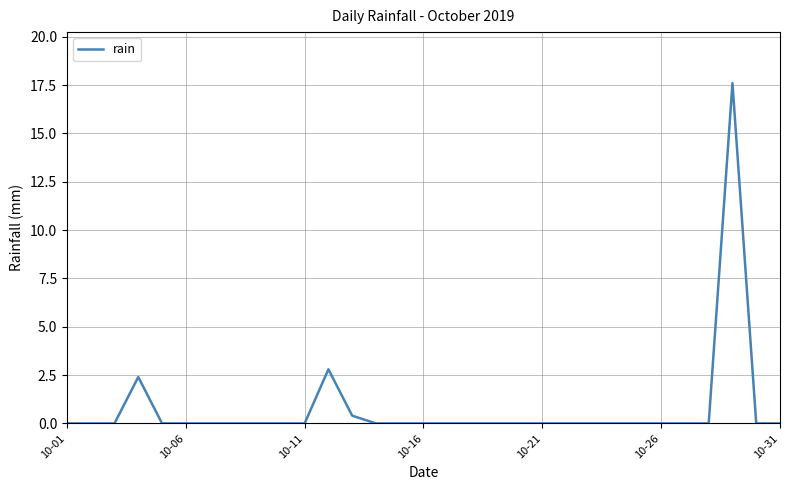

What is the greatest value displayed?

17.6